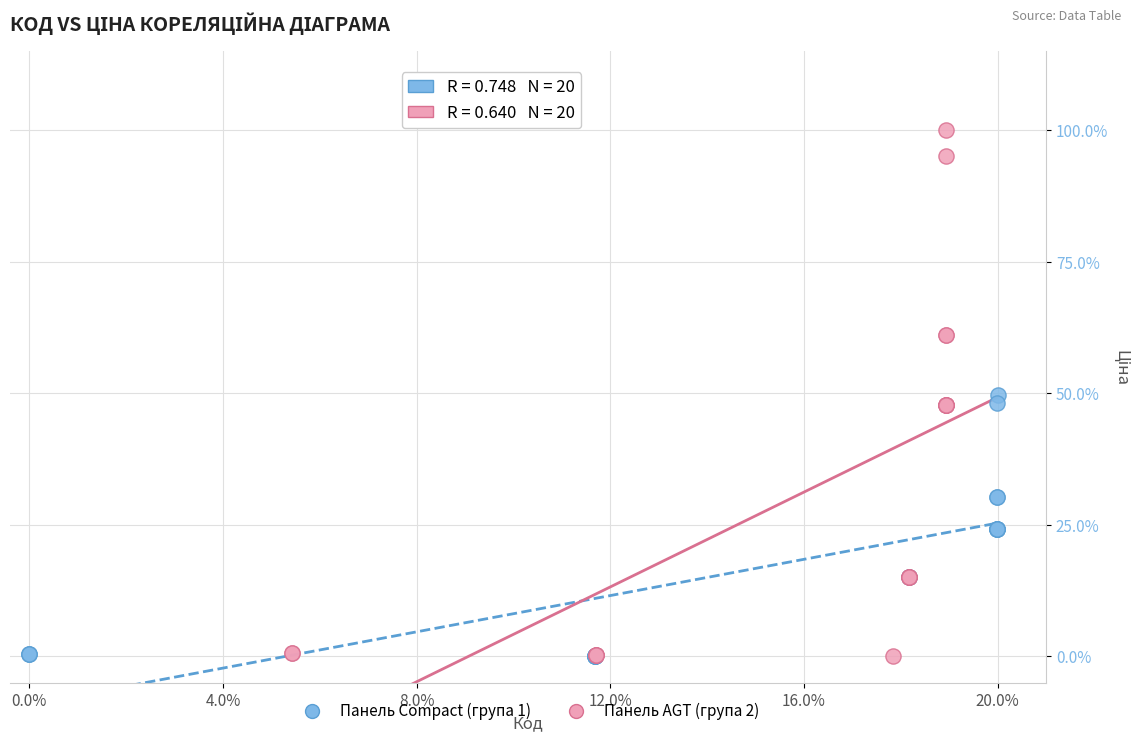

What are all the series names shown in the legend?

Панель Compact (група 1), Панель AGT (група 2)